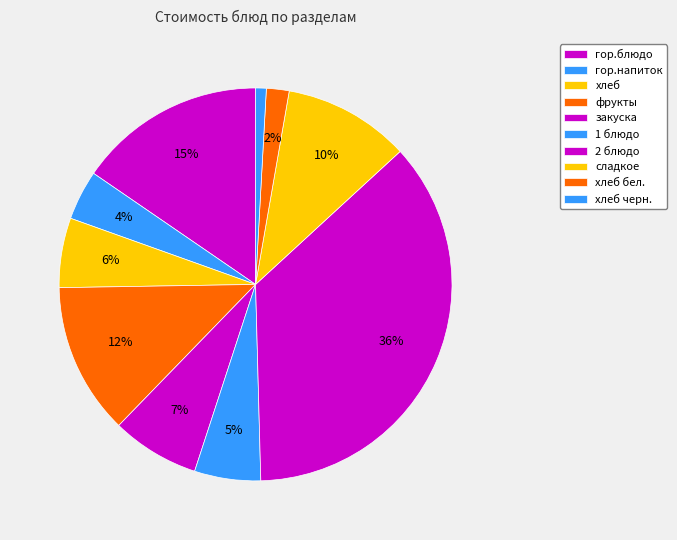

To the nearest percent, what is the difference between the 2 блюдо and закуска slice percentages?

29%